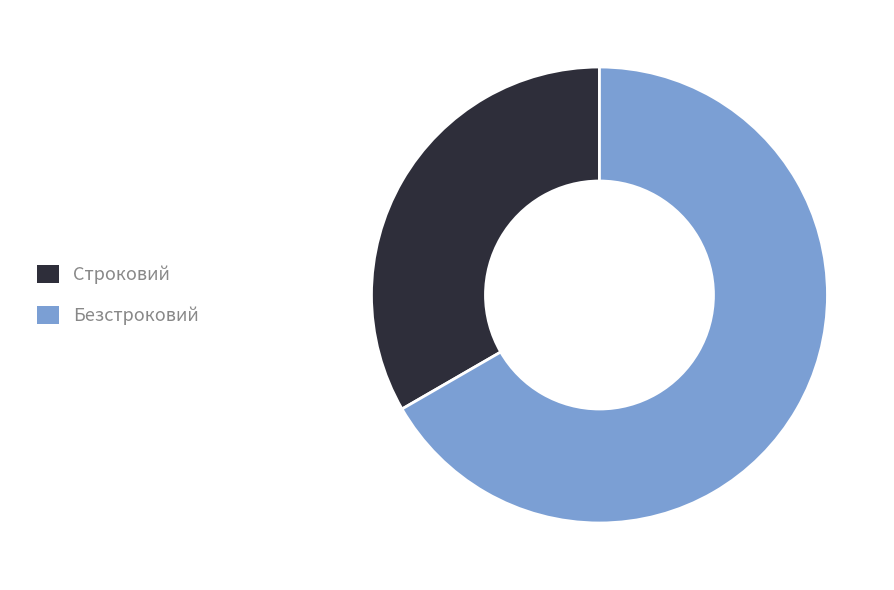

Is Безстроковий the majority of the pie?

Yes